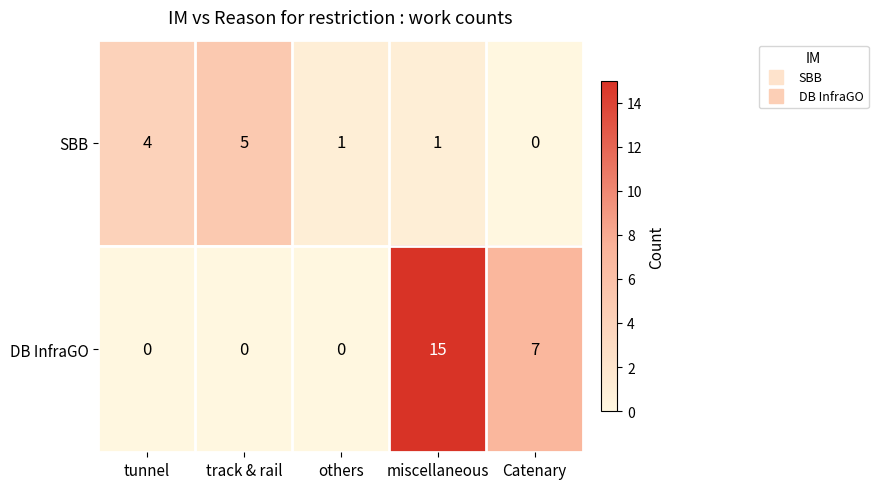

At which category is the sum across all series the highest?

miscellaneous